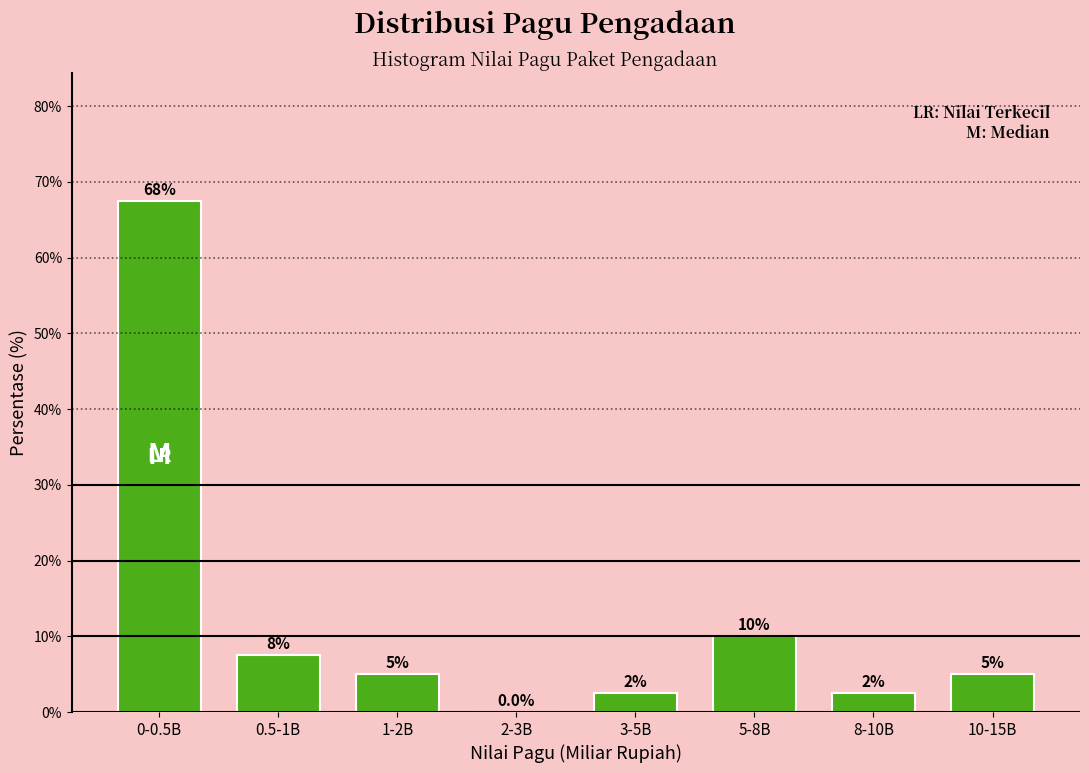

Reading left to right, extract all data points from this chart.

0-0.5B=67.5	0.5-1B=7.5	1-2B=5.0	2-3B=0.0	3-5B=2.5	5-8B=10.0	8-10B=2.5	10-15B=5.0